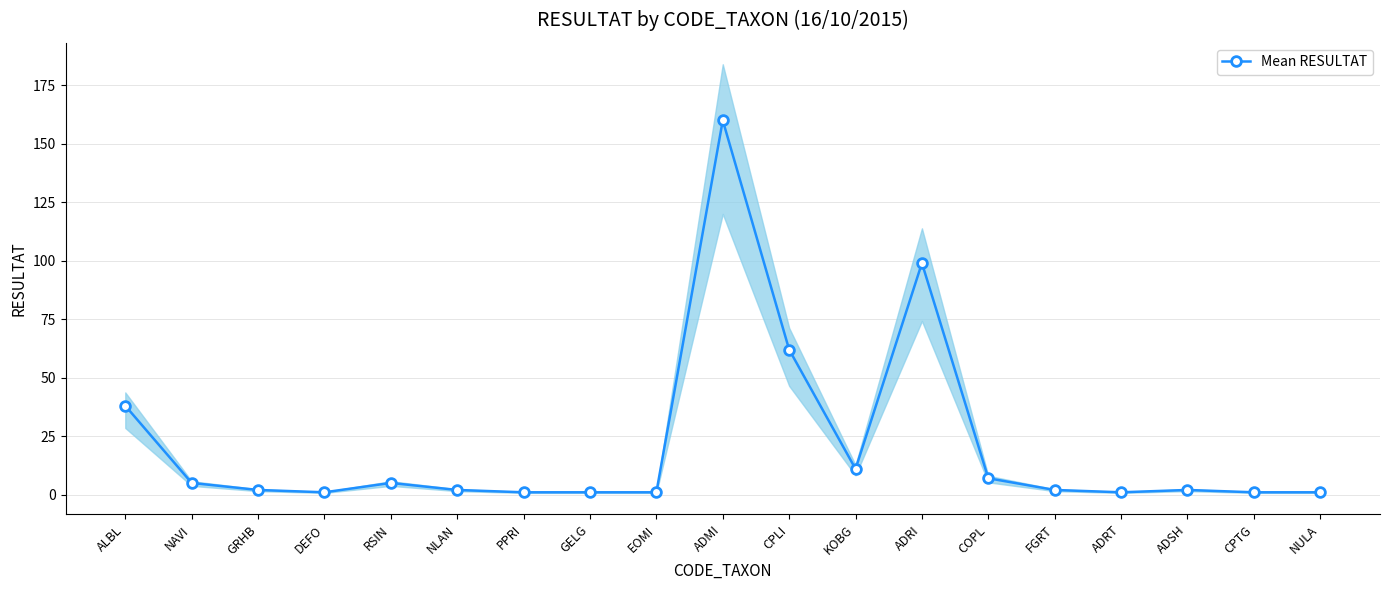

Is it true that the value at NLAN is 4?

False